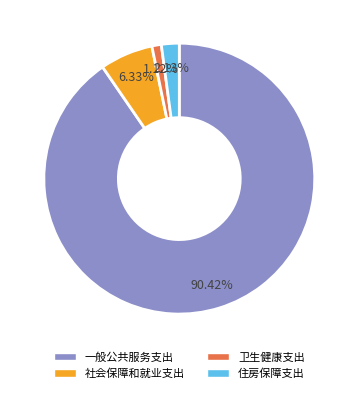

The 住房保障支出 slice represents 2% of the pie. True or false?

True